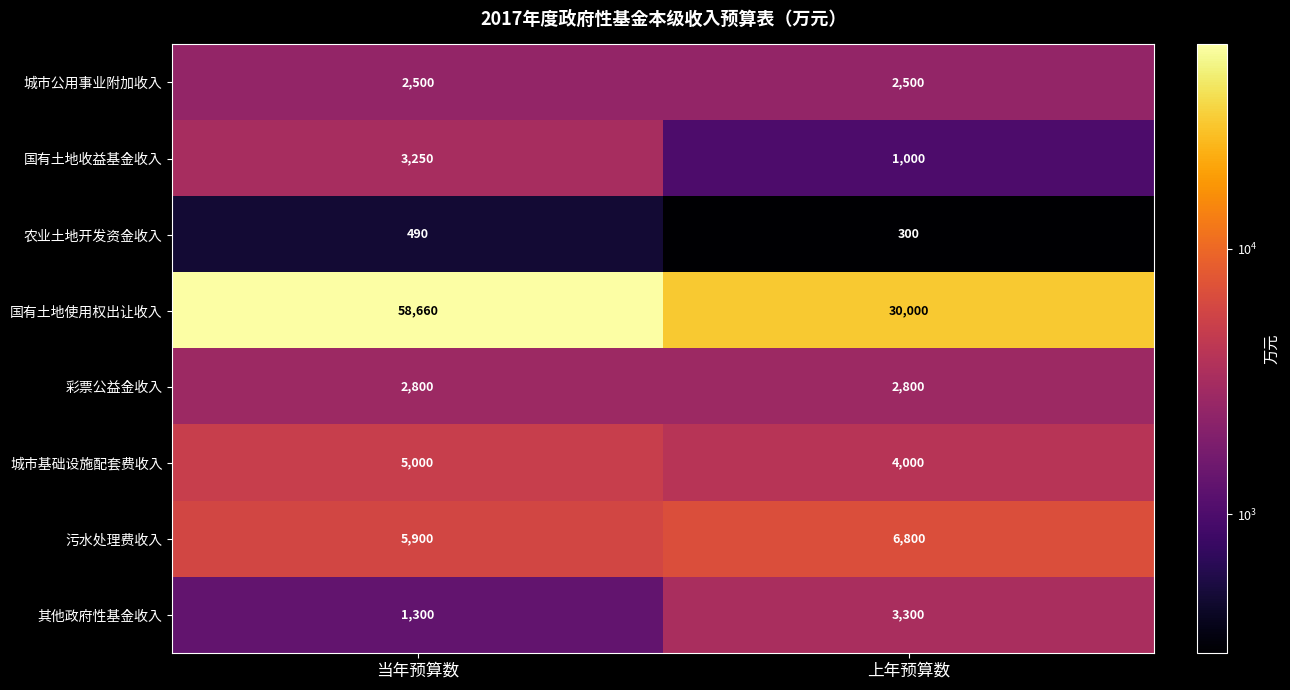

Reading right to left, what are all the values shown in this chart?

城市公用事业附加收入: 上年预算数=2500	当年预算数=2500
国有土地收益基金收入: 上年预算数=1000	当年预算数=3250
农业土地开发资金收入: 上年预算数=300	当年预算数=490
国有土地使用权出让收入: 上年预算数=30000	当年预算数=58660
彩票公益金收入: 上年预算数=2800	当年预算数=2800
城市基础设施配套费收入: 上年预算数=4000	当年预算数=5000
污水处理费收入: 上年预算数=6800	当年预算数=5900
其他政府性基金收入: 上年预算数=3300	当年预算数=1300